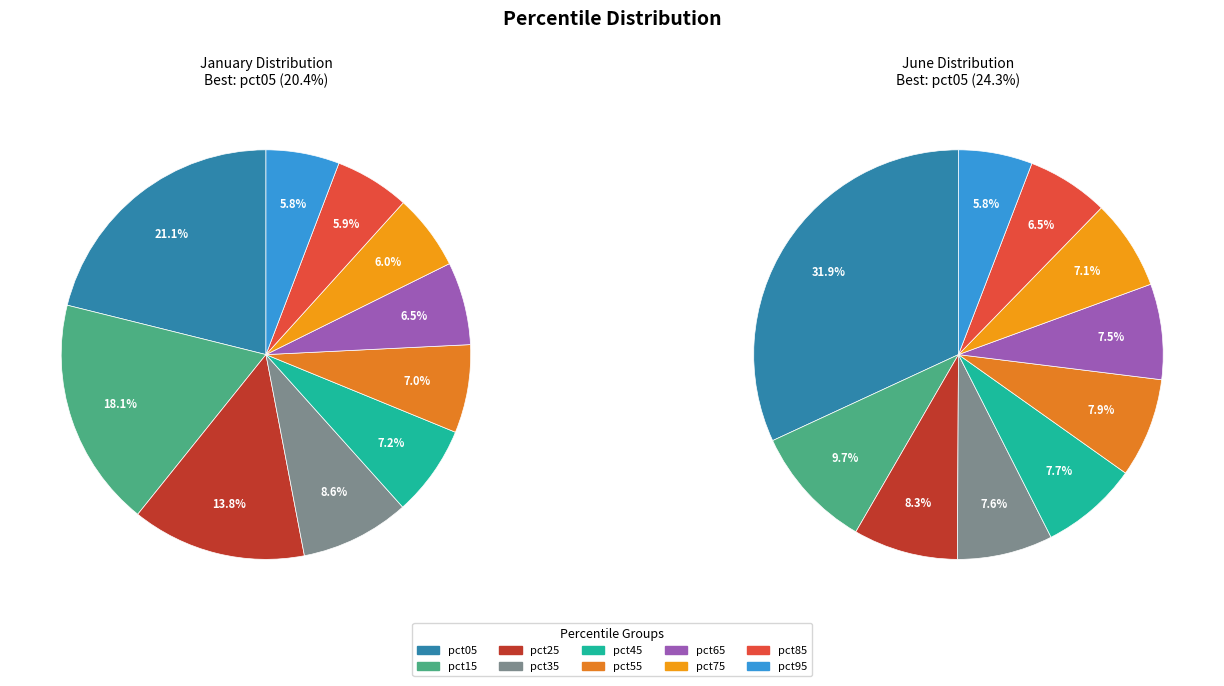

Does 5 represent more than half of the total?

No